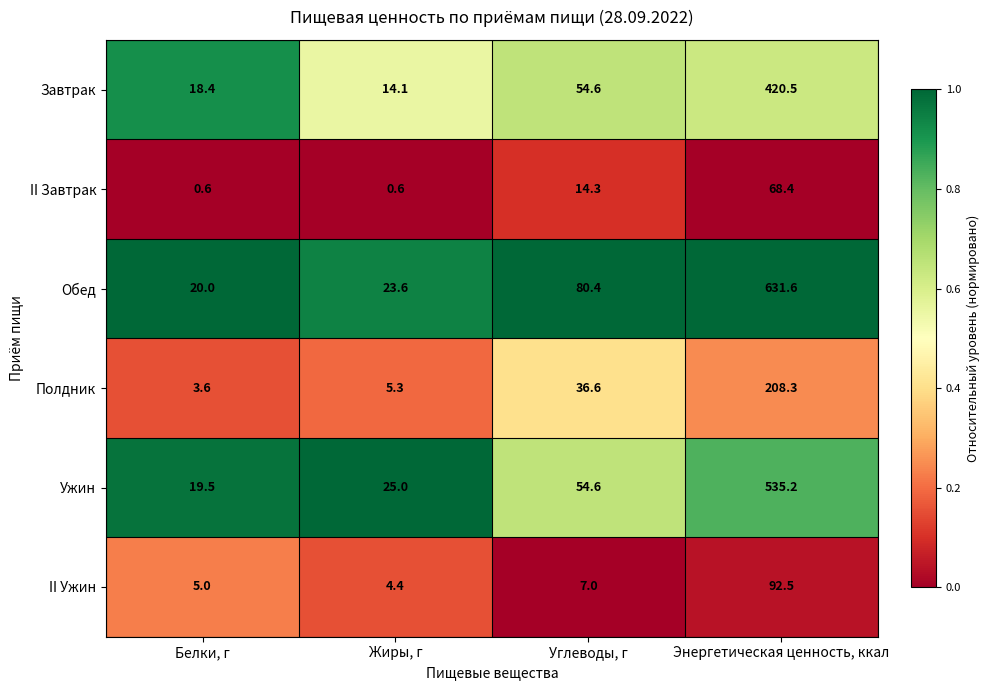

Which series changed the most between Белки, г and Углеводы, г?

Обед